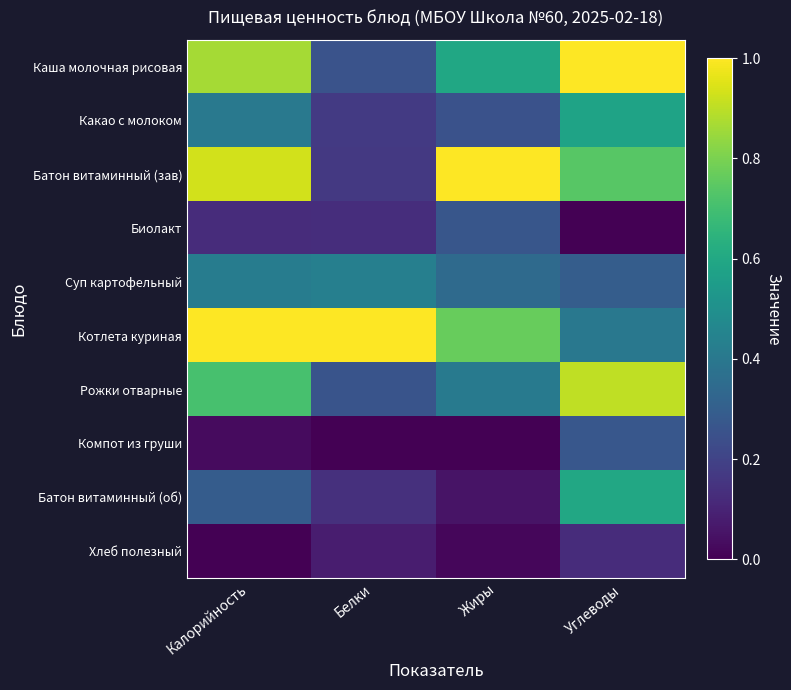

Reading right to left, what are all the values shown in this chart?

Каша молочная рисовая: Углеводы=1.0	Жиры=0.6	Белки=0.3	Калорийность=0.9
Какао с молоком: Углеводы=0.6	Жиры=0.2	Белки=0.2	Калорийность=0.4
Батон витаминный (зав): Углеводы=0.7	Жиры=1.0	Белки=0.2	Калорийность=0.9
Биолакт: Углеводы=0.0	Жиры=0.3	Белки=0.1	Калорийность=0.1
Суп картофельный: Углеводы=0.3	Жиры=0.3	Белки=0.4	Калорийность=0.4
Котлета куриная: Углеводы=0.4	Жиры=0.8	Белки=1.0	Калорийность=1.0
Рожки отварные: Углеводы=0.9	Жиры=0.4	Белки=0.3	Калорийность=0.7
Компот из груши: Углеводы=0.3	Жиры=0.0	Белки=0.0	Калорийность=0.0
Батон витаминный (об): Углеводы=0.6	Жиры=0.1	Белки=0.1	Калорийность=0.3
Хлеб полезный: Углеводы=0.1	Жиры=0.0	Белки=0.1	Калорийность=0.0